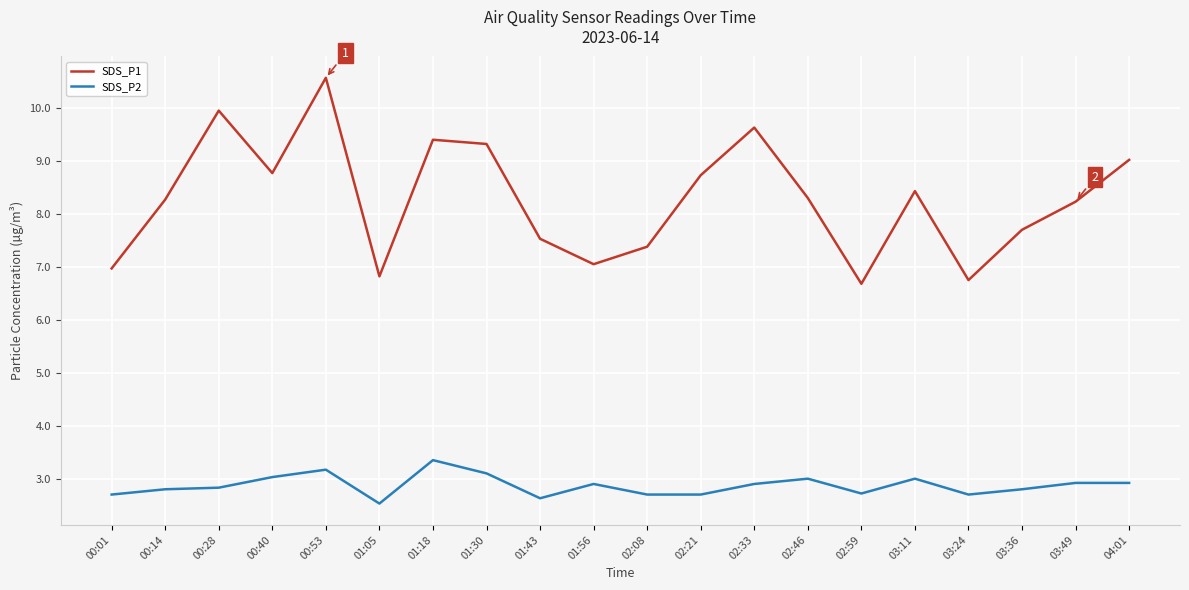

What is the sum of all SDS_P2 values?

57.4